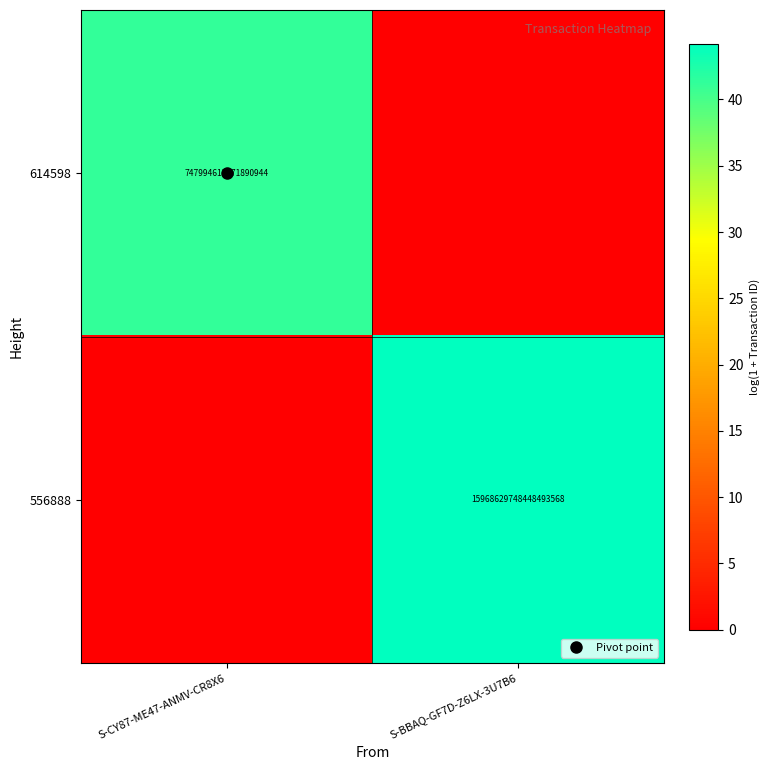

True or false: 614598 has a value of 41.2 at S-CY87-ME47-ANMV-CR8X6.

True